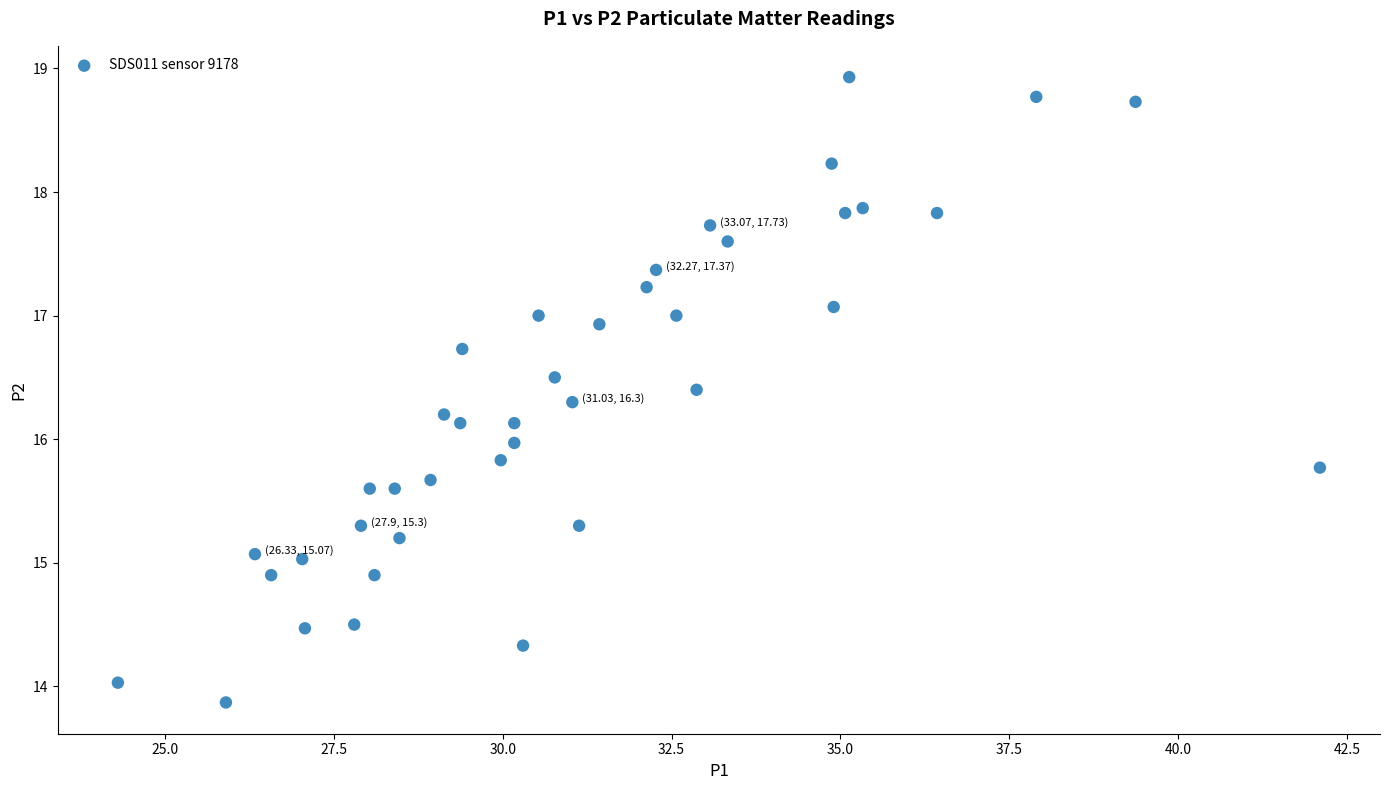

What is the range of Y values (max minus min)?

5.1